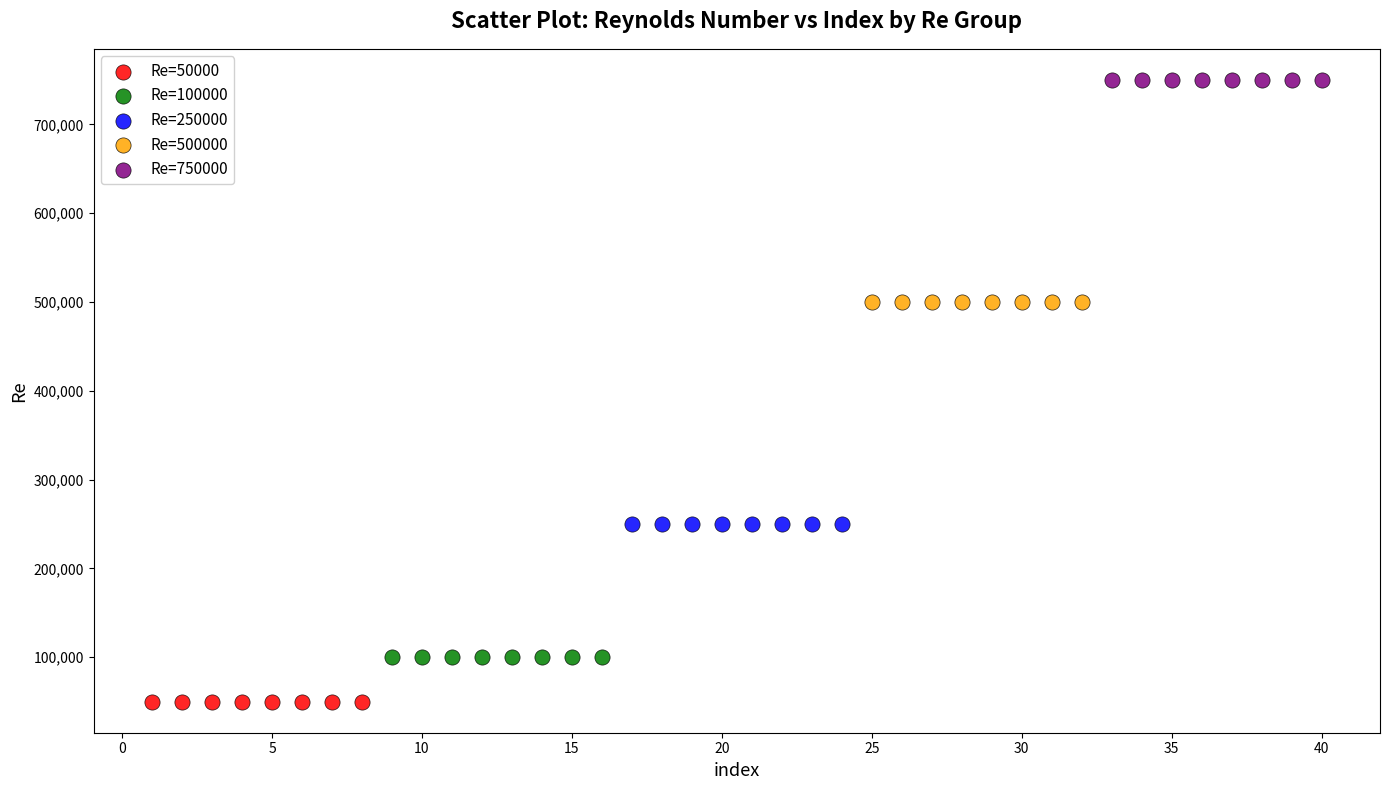

What are all the series names shown in the legend?

Re=50000, Re=100000, Re=250000, Re=500000, Re=750000